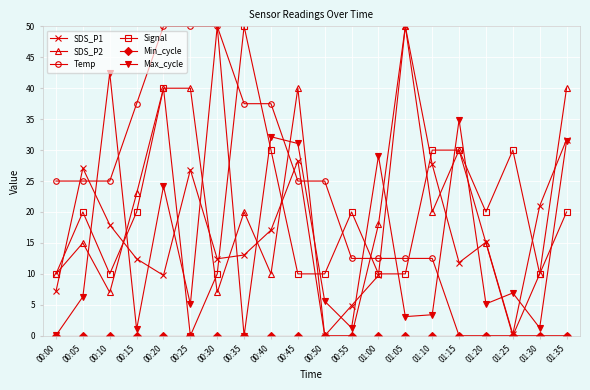

What is the sum of all Signal values?

390.0